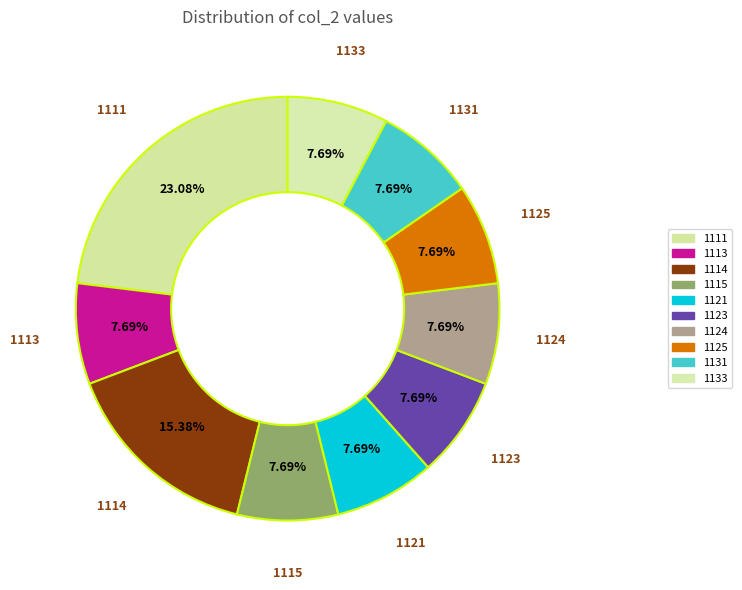

Combined, do 1123 and 1113 account for over 50%?

No